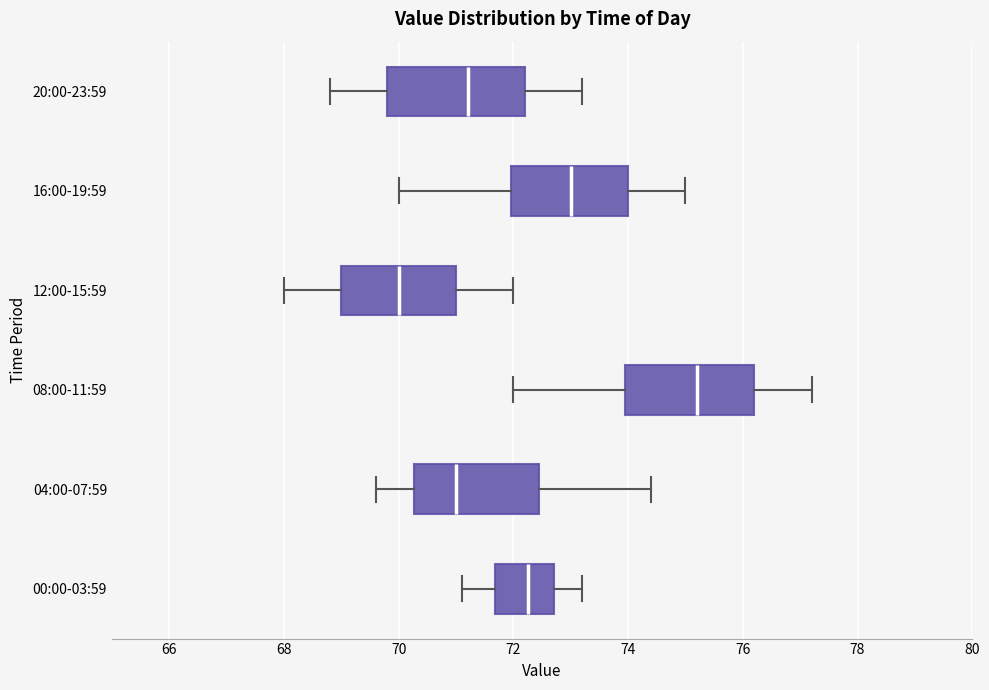

Reading bottom to top, transcribe this box plot: for each box, give where its median line is, the range the box spans, and where its two whiskers end, as read against the x-axis. The values are not printed on the chart, so give them approximately, as read against the axis.

00:00-03:59: median 72.2, box 71.6 to 72.8, whiskers 71.2 to 73.2
04:00-07:59: median 71.0, box 70.2 to 72.4, whiskers 69.6 to 74.4
08:00-11:59: median 75.2, box 74.0 to 76.2, whiskers 72.0 to 77.2
12:00-15:59: median 70.0, box 69.0 to 71.0, whiskers 68.0 to 72.0
16:00-19:59: median 73.0, box 72.0 to 74.0, whiskers 70.0 to 75.0
20:00-23:59: median 71.2, box 69.8 to 72.2, whiskers 68.8 to 73.2